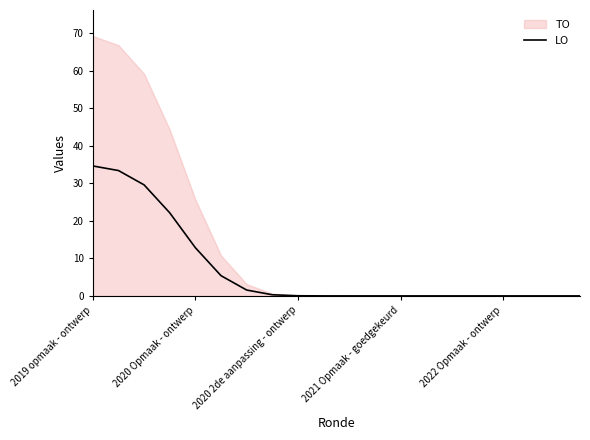

Where is LO nearest to the value 17?

2020 Opmaak - ontwerp